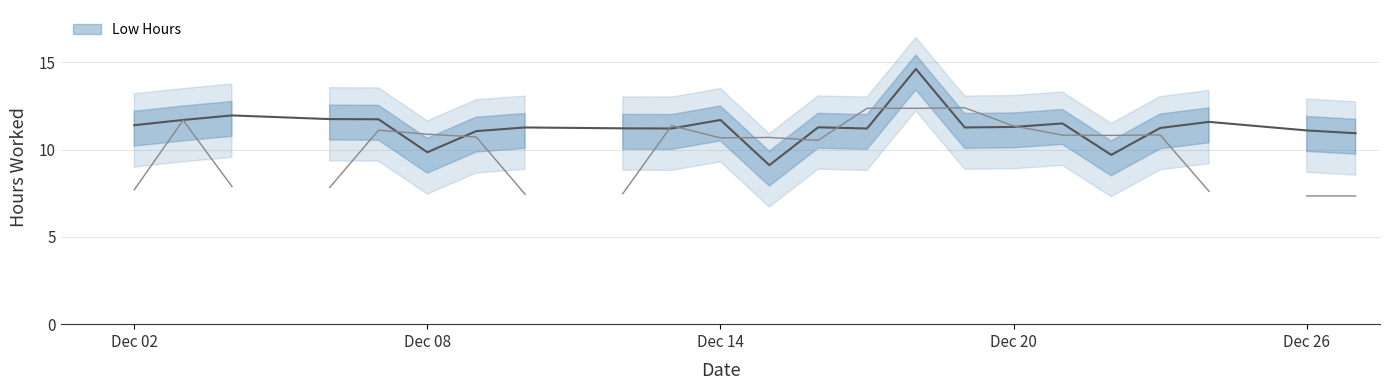

What is the smallest value displayed?

9.1